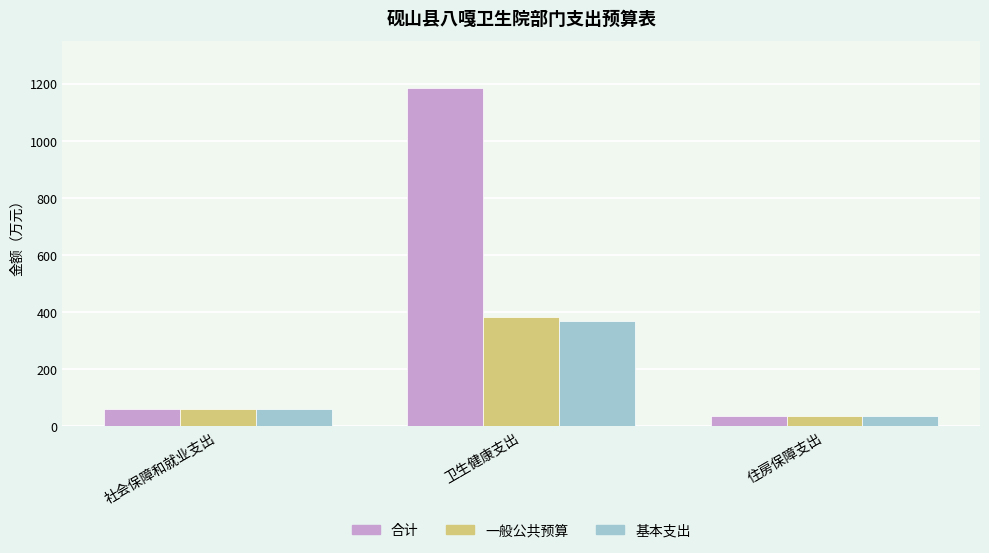

Where does the 一般公共预算 series first go above 60?

社会保障和就业支出